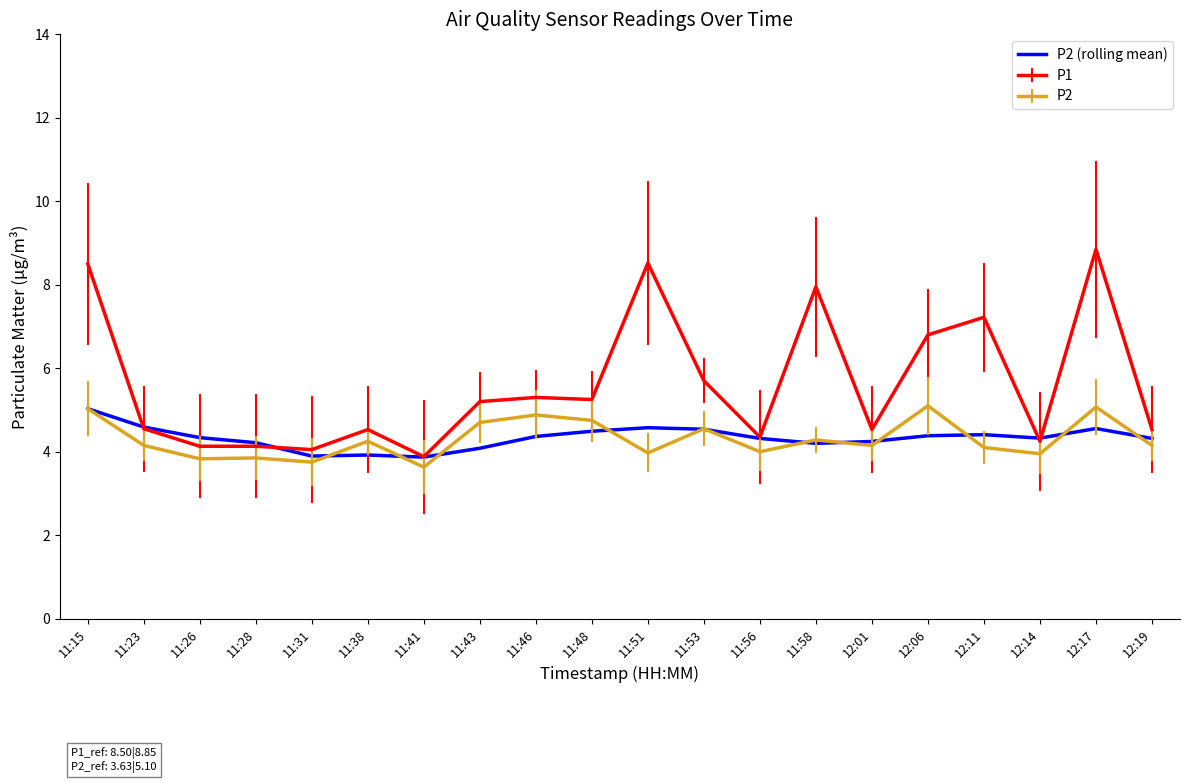

True or false: P1 has a value of 3.9 at 11:41.

True